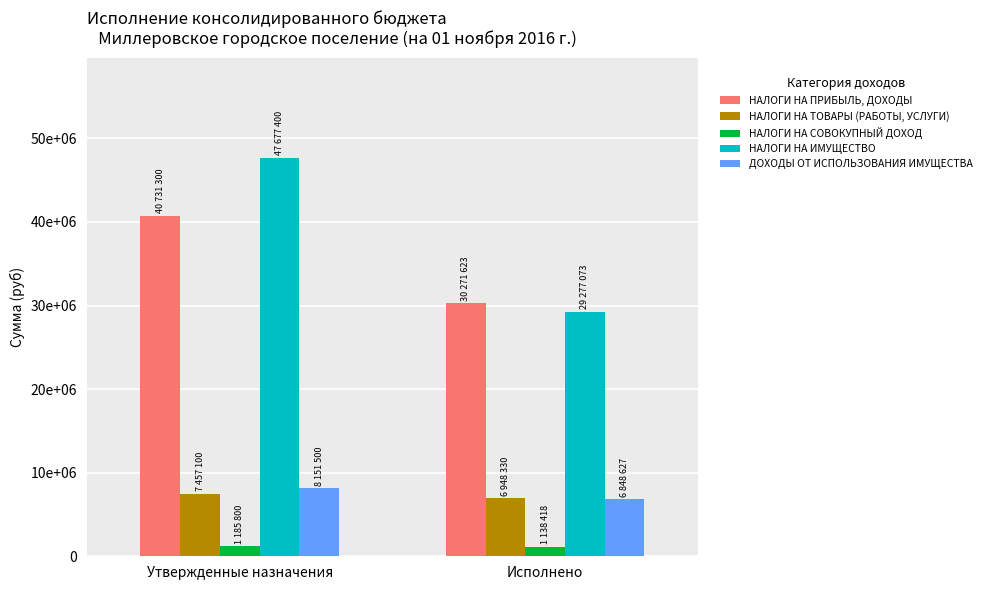

What is the label of the 1st bar from the right?

Исполнено